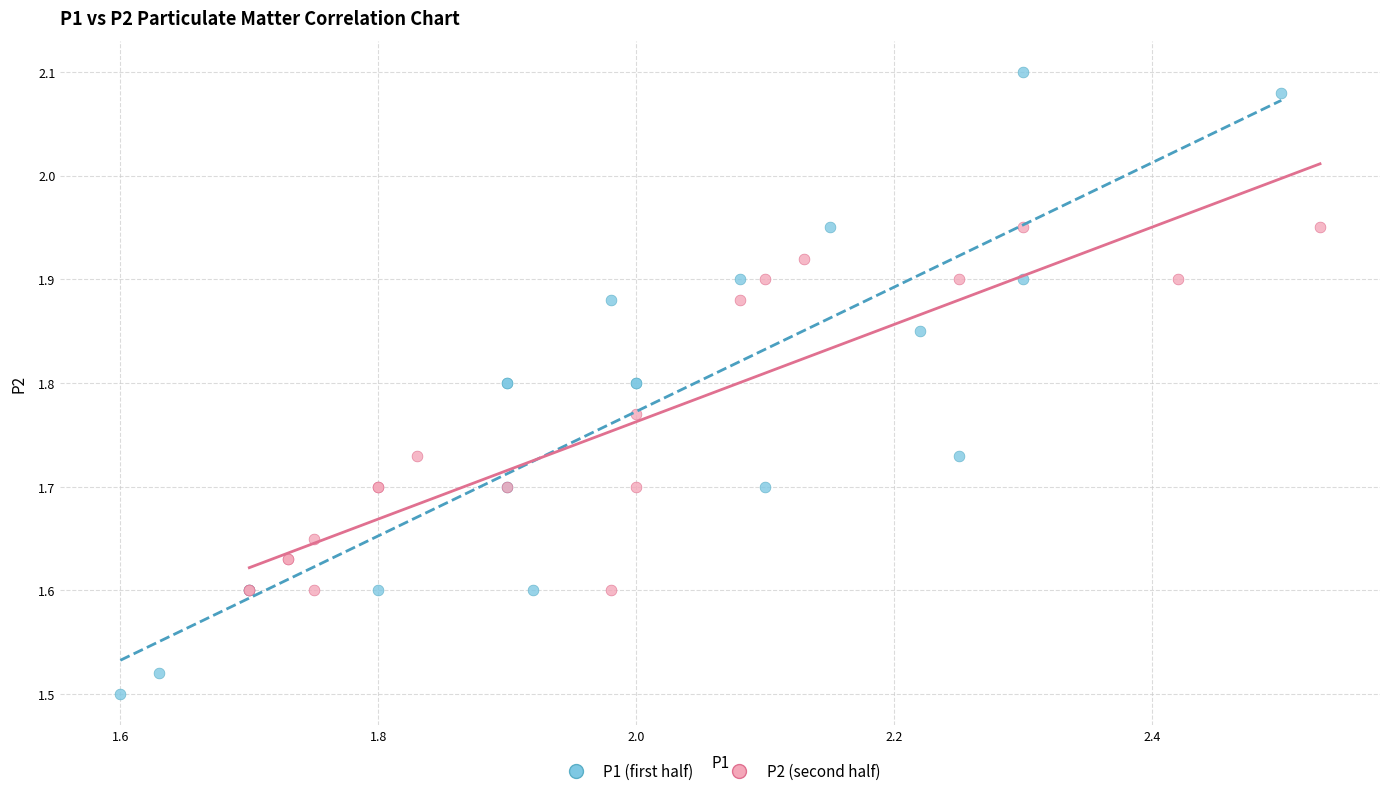

Which series contains the highest Y value?

P1 (first half)